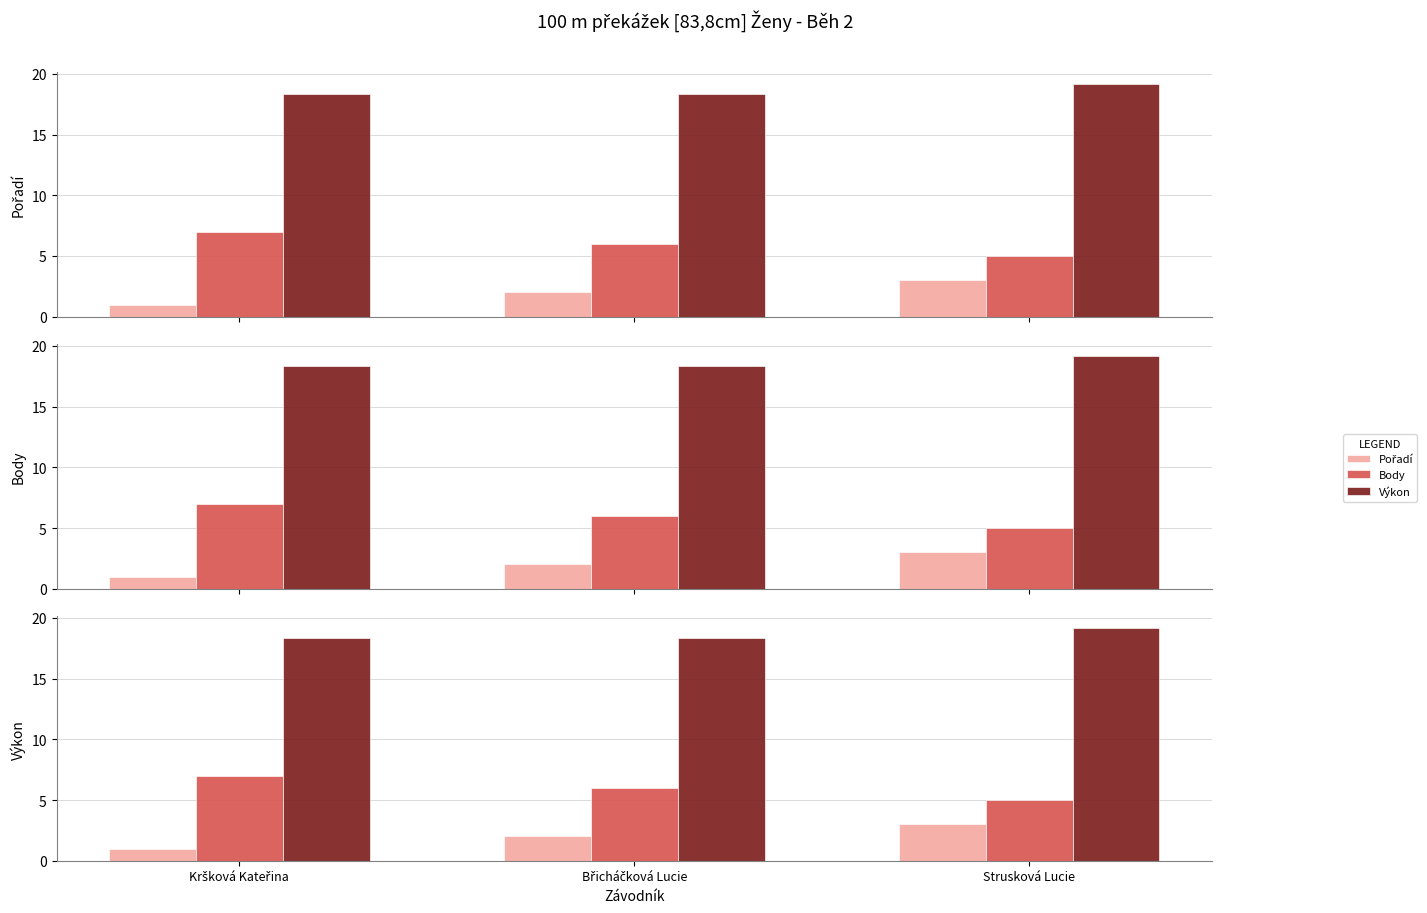

Which series changed the most between Kršková Kateřina and Břicháčková Lucie?

Pořadí